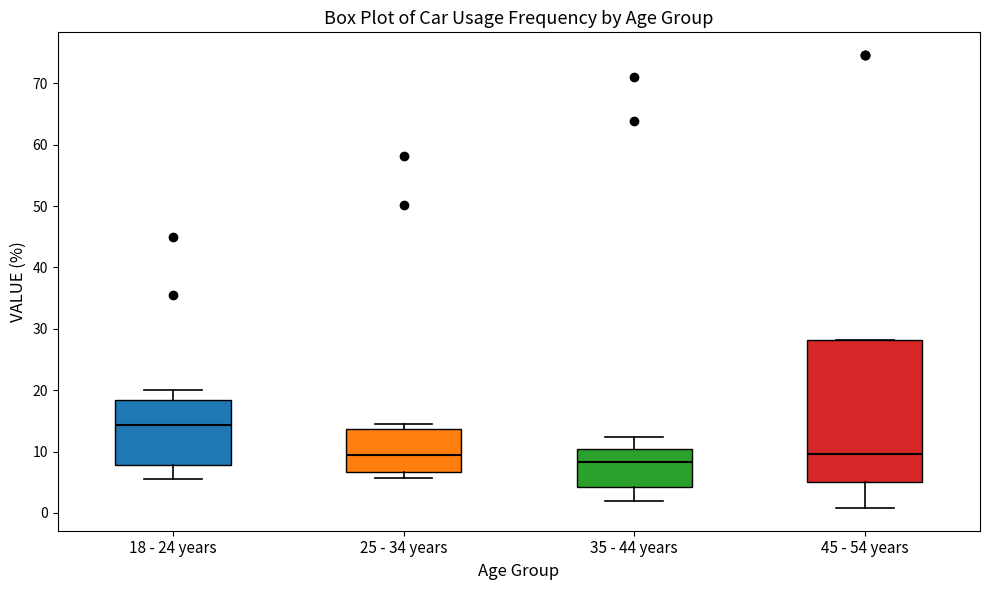

Reading left to right, read every box against the y-axis: the position of its median line, the range the box covers, and the ends of its whiskers. The values are not printed on the chart, so give them approximately, as read against the axis.

18 - 24 years: median 14, box 8 to 18, whiskers 6 to 20
25 - 34 years: median 9, box 7 to 14, whiskers 6 to 15
35 - 44 years: median 8, box 4 to 10, whiskers 2 to 12
45 - 54 years: median 10, box 5 to 28, whiskers 1 to 28